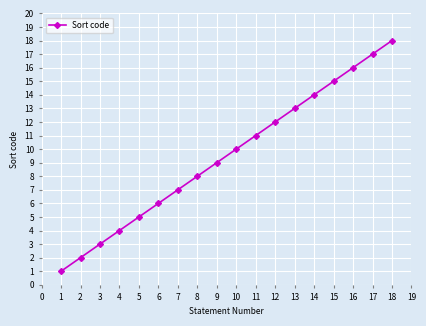

Rank the categories by value from highest to lowest.

18, 17, 16, 15, 14, 13, 12, 11, 10, 9, 8, 7, 6, 5, 4, 3, 2, 1